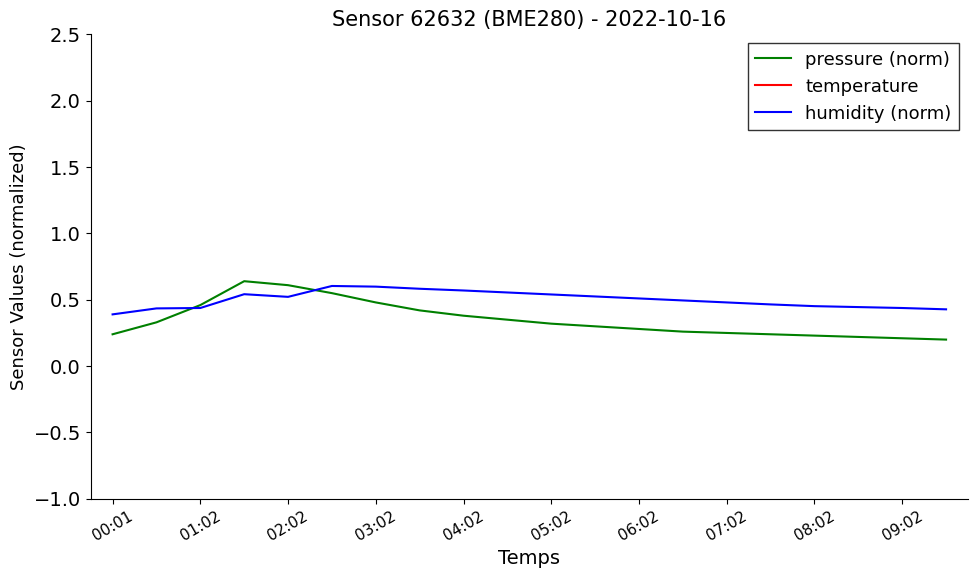

Reading left to right, transcribe all the data shown in this chart.

pressure (norm): 0.2	0.3	0.5	0.6	0.6	0.6	0.5	0.4	0.4	0.3	0.3	0.3	0.3	0.3	0.2	0.2	0.2	0.2	0.2	0.2
temperature: 11.3	10.9	10.8	10.8	10.9	10.9	10.9	10.9	10.9	10.8	10.8	10.8	10.8	10.8	10.8	10.8	10.8	10.7	10.7	10.7
humidity (norm): 0.4	0.4	0.4	0.5	0.5	0.6	0.6	0.6	0.6	0.6	0.5	0.5	0.5	0.5	0.5	0.5	0.5	0.4	0.4	0.4